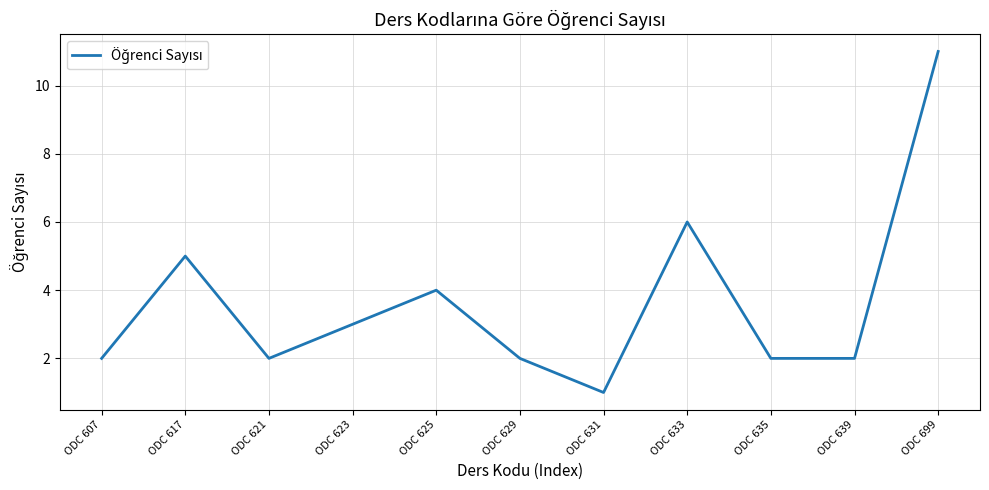

Reading right to left, extract all data points from this chart.

11	2	2	6	1	2	4	3	2	5	2